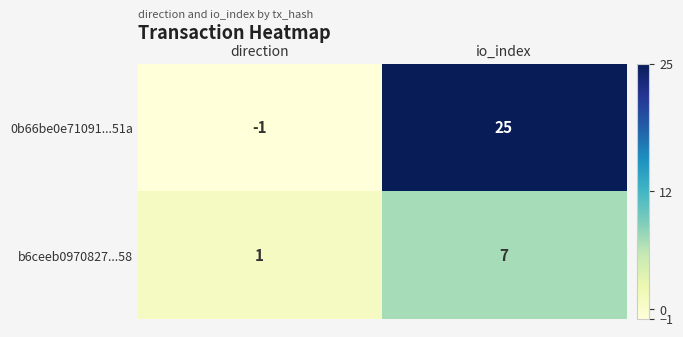

Which label corresponds to the largest value in the chart?

io_index